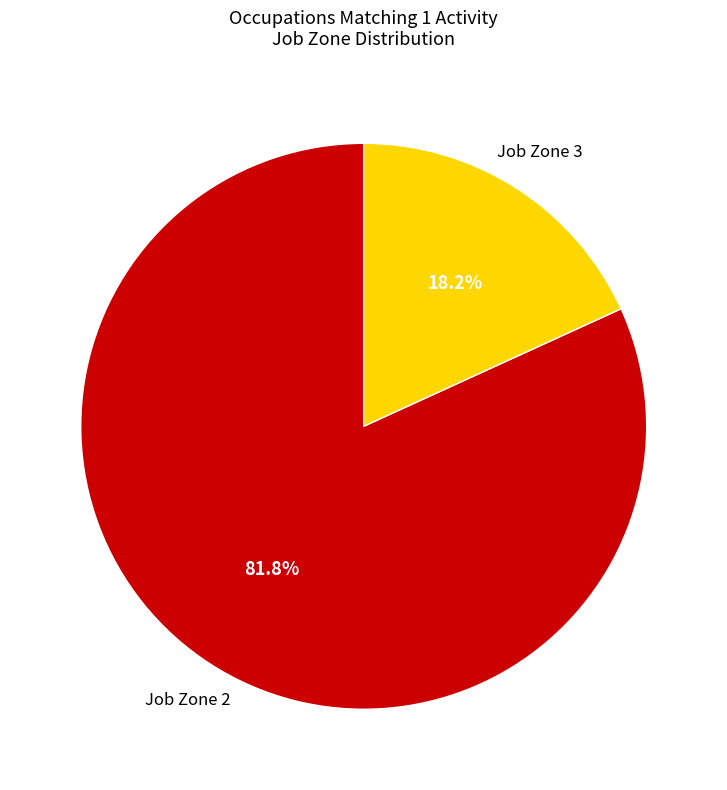

To the nearest percent, what is the average slice percentage?

50%